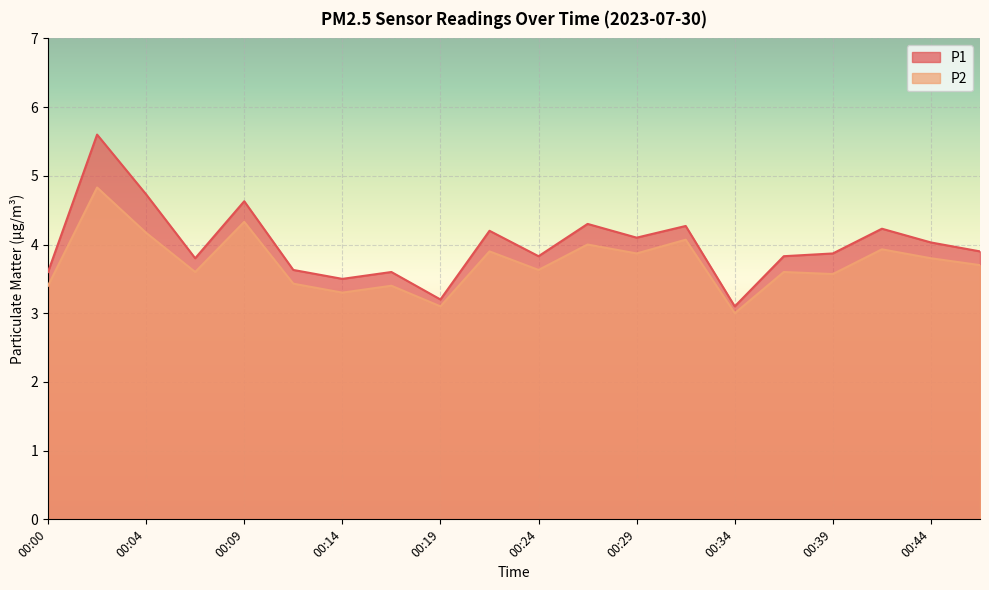

Which has a higher value, 00:24 or 00:17?

00:24